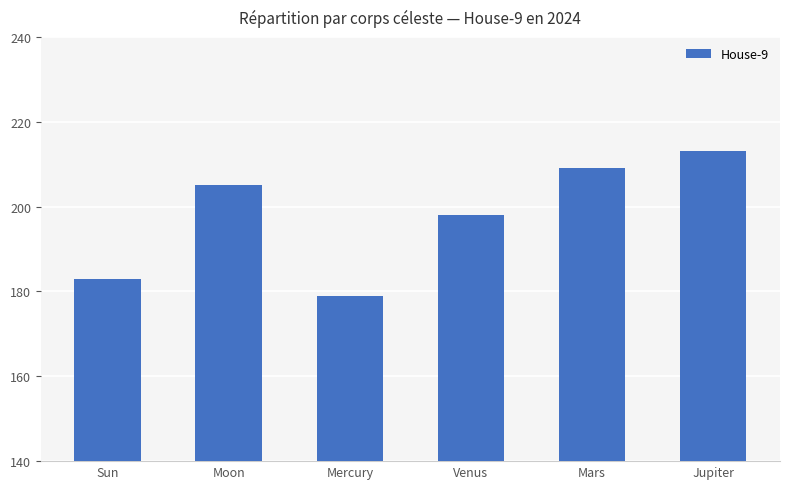

Reading left to right, transcribe all the data shown in this chart.

183	205	179	198	209	213